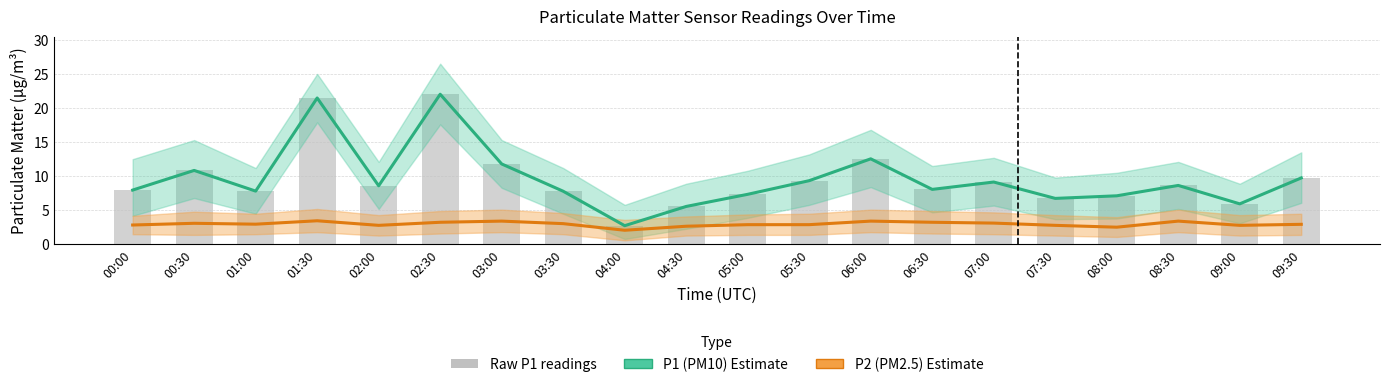

Which series has the largest total across all categories?

P1 (PM10)